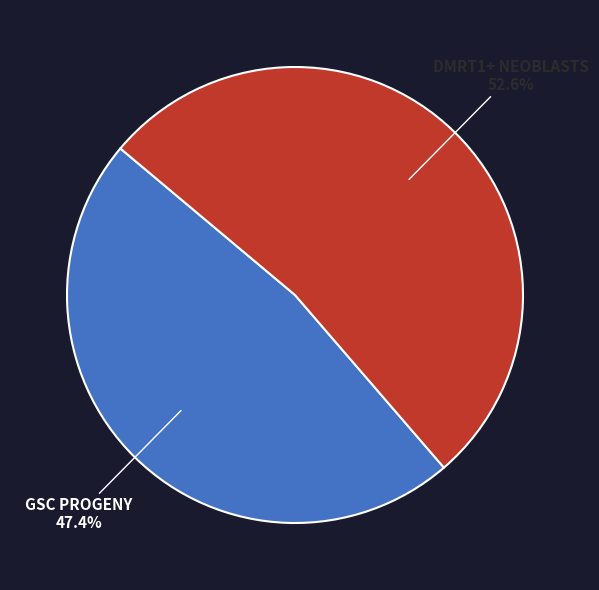

Rank the categories by value from lowest to highest.

GSC progeny, dmrt1+ neoblasts